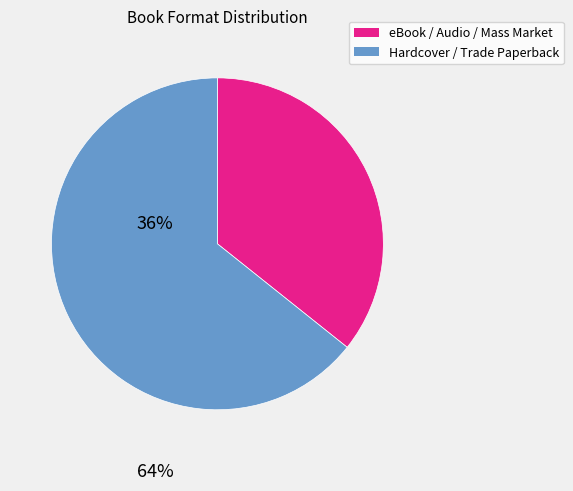

Is there a majority slice in this chart?

Yes